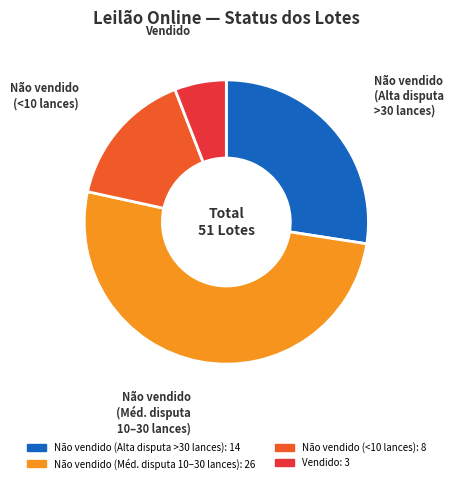

Does any single category account for the majority?

Yes